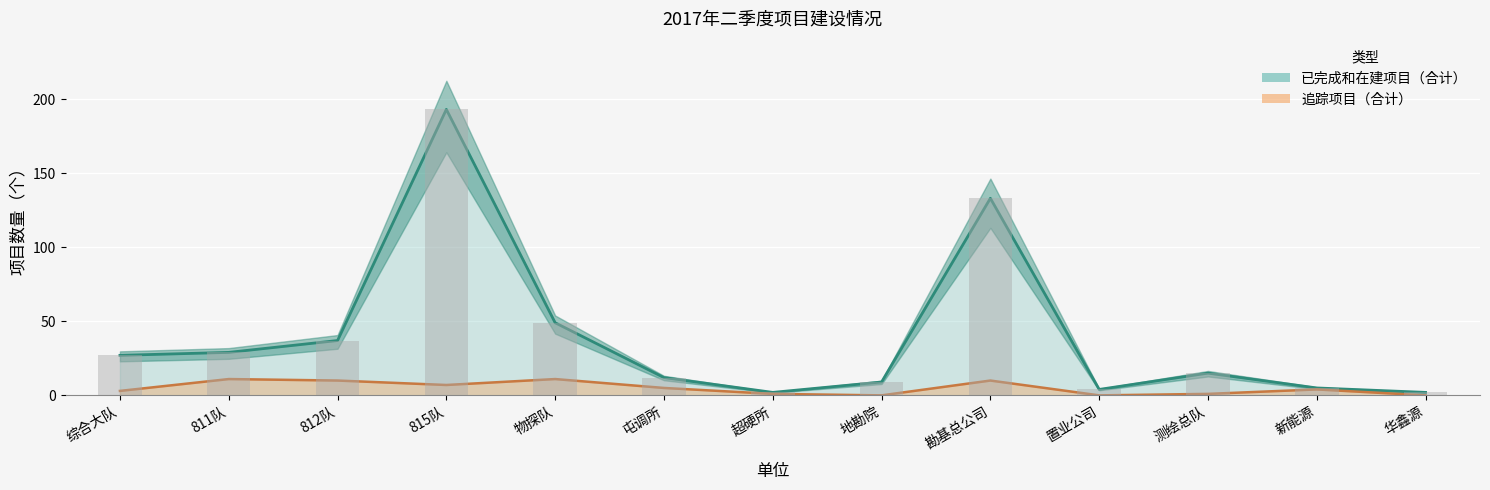

What is the label of the 6th bar from the left?

屯调所